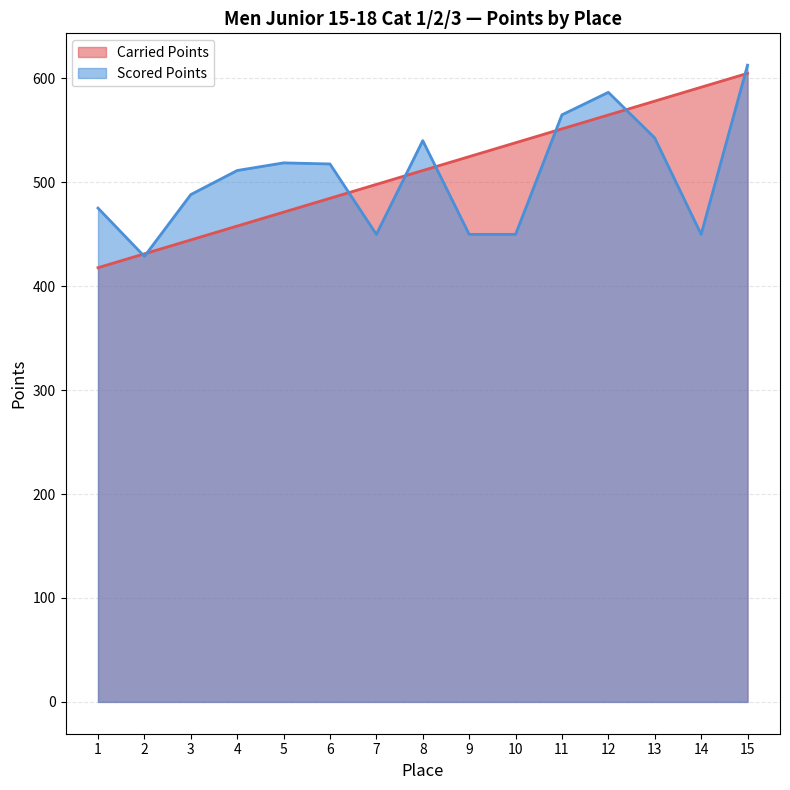

Which series changed the most between 3 and 10?

Carried Points